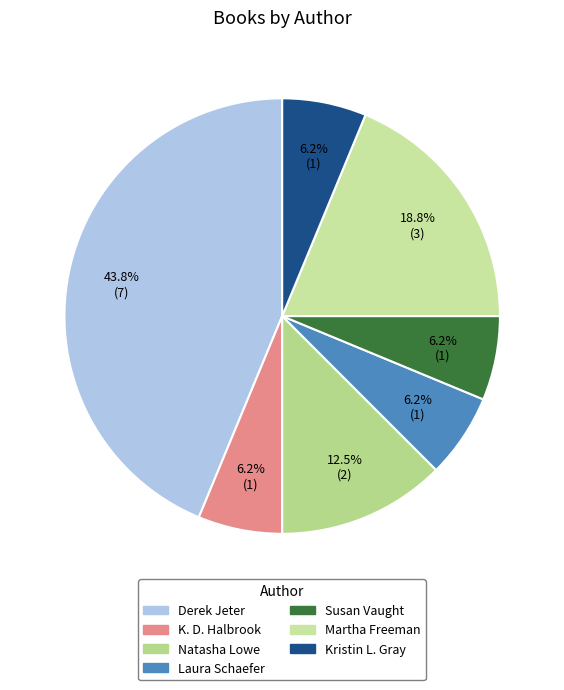

Count the number of slices in the pie.

7